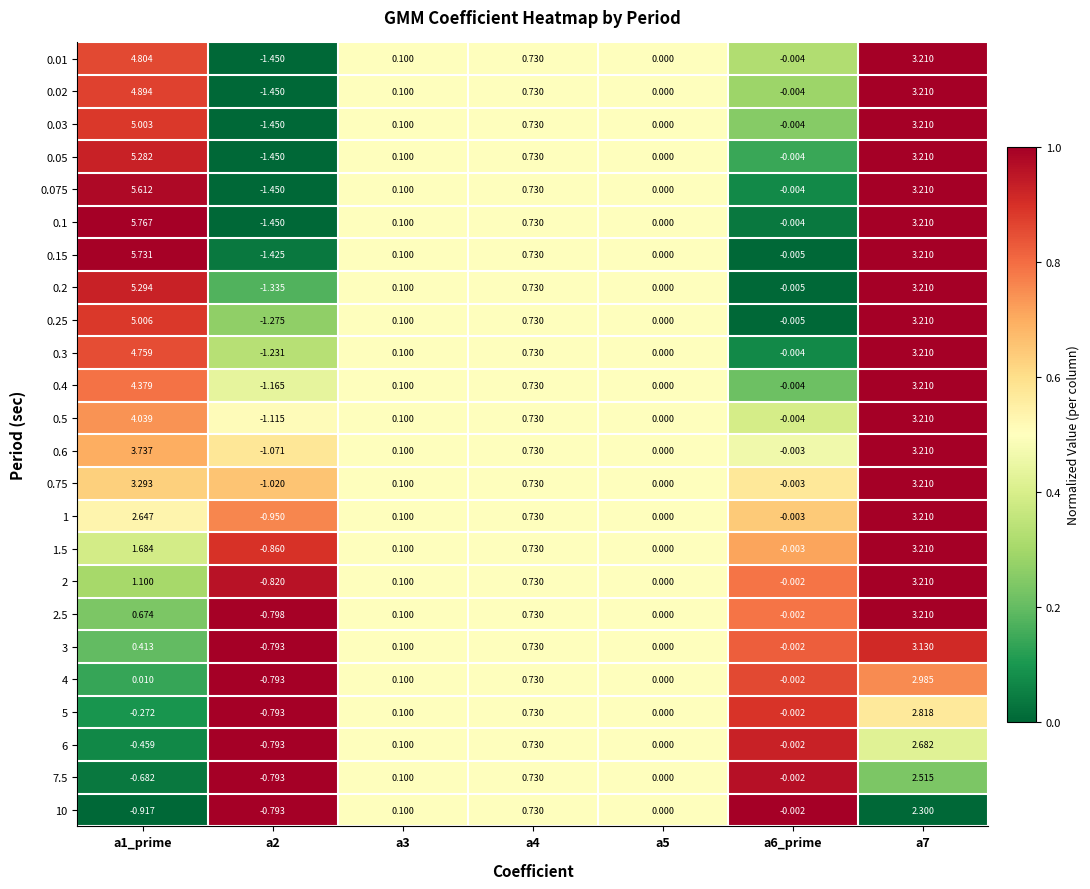

Is the value of 5 at a5 greater than the value of 0.15 at a2?

Yes